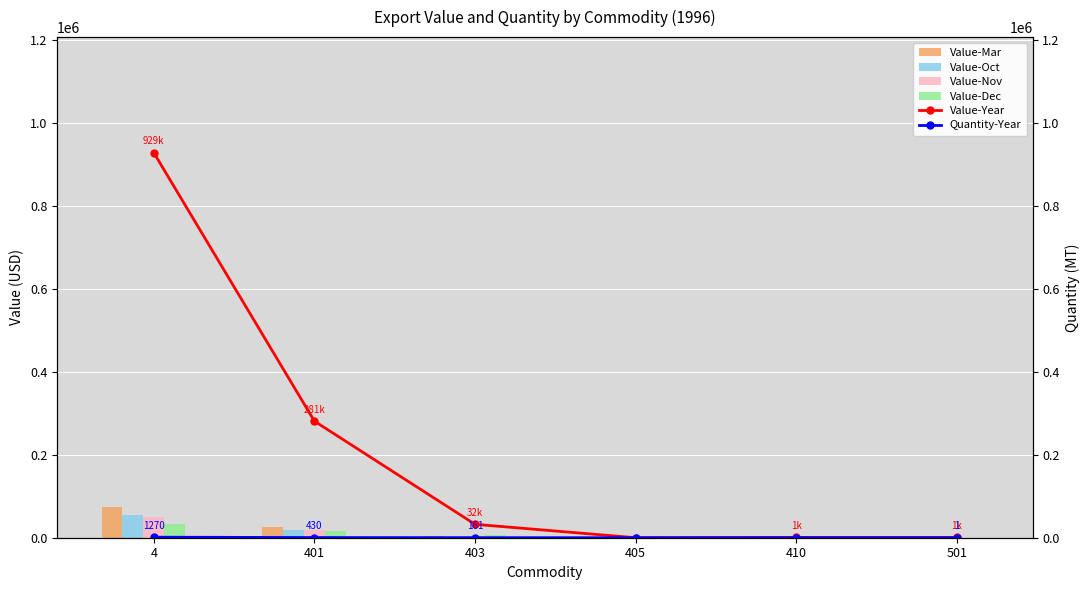

What is the highest value of the Value-Oct series?

55945